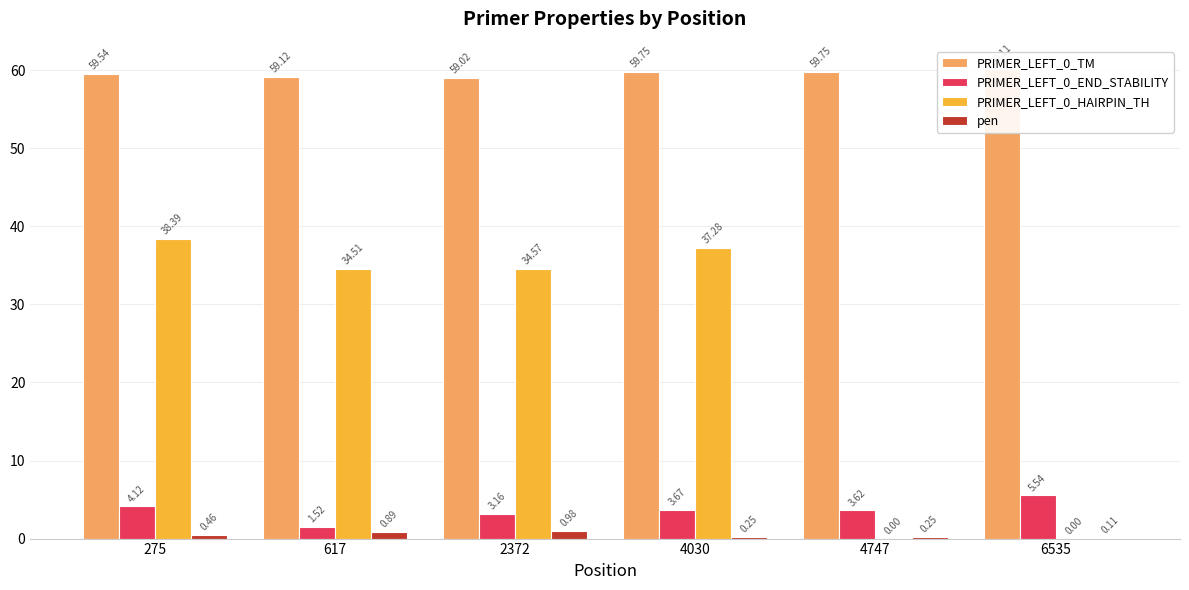

The PRIMER_LEFT_0_TM series shows 96.1 at 6535. True or false?

False